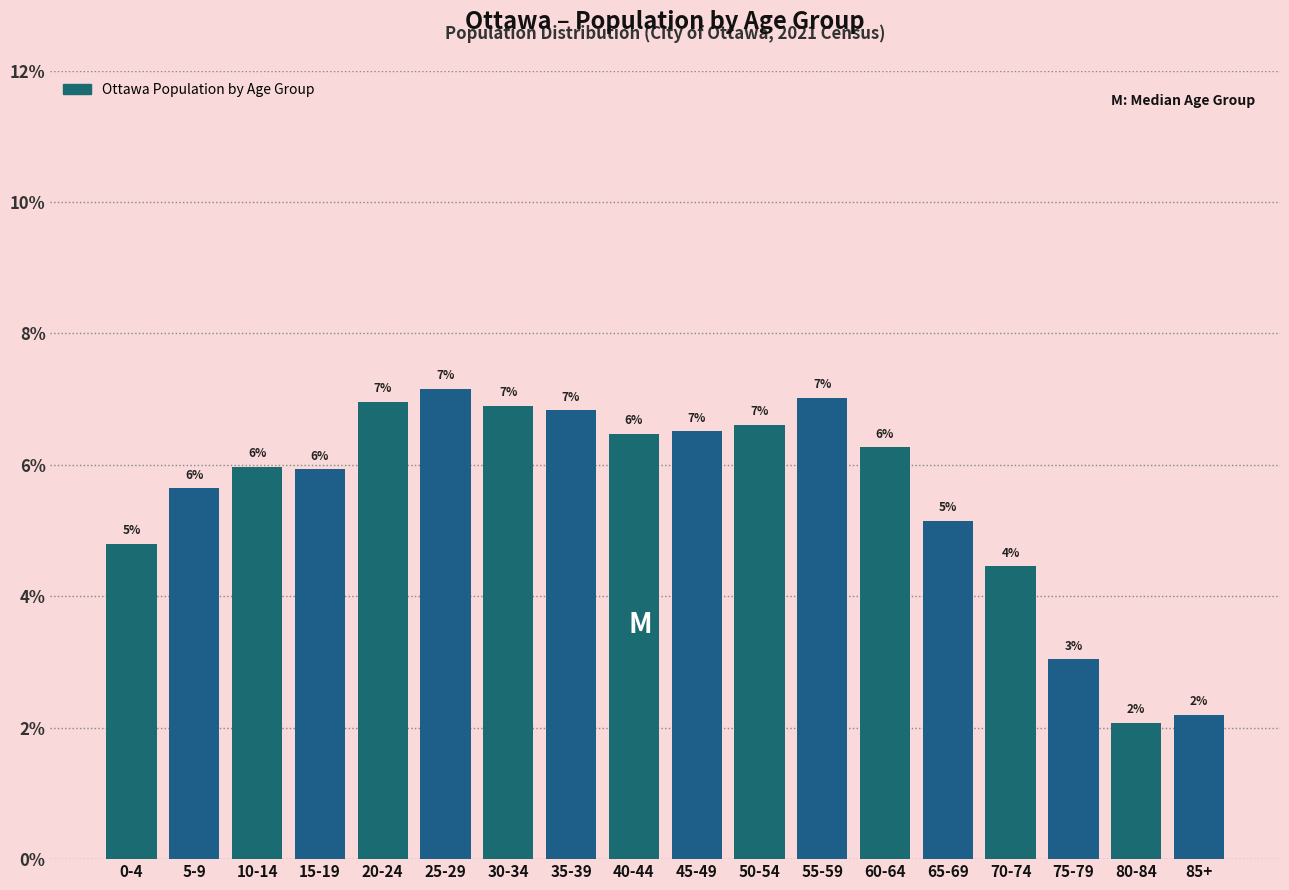

What is the label of the 17th bar from the right?

5-9